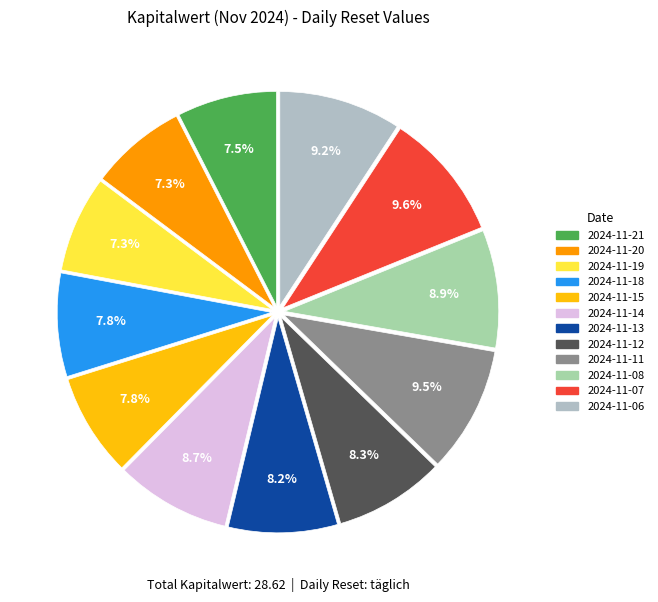

To the nearest percent, what is the difference between the largest and smallest slice percentages?

2%